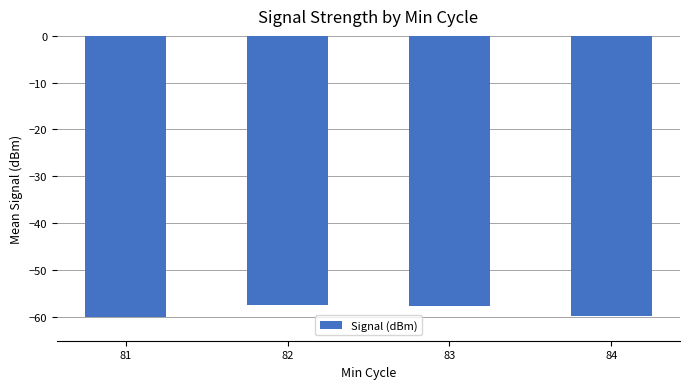

Does the chart contain stacked bars?

No